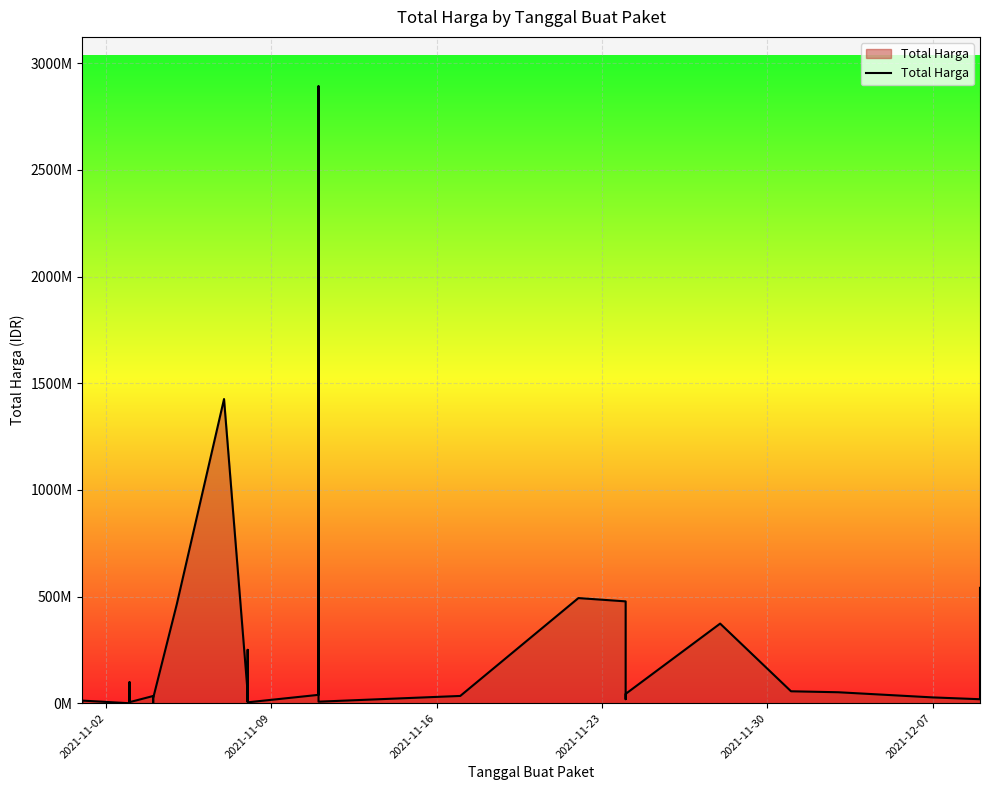

Reading left to right, list all the values displayed in this chart.

333600	12453900	78000	98772570	2772000	265000	4672200	182000	8742500	5129000	34000000	32441200	577875	23653000	464002100	1425867900	49730040	9180000	15513960	250350000	4350000	39440000	2892122000	7401240	34292000	493000000	477600000	19175000	43859200	373404000	56152800	51601000	27412000	18900000	541071000